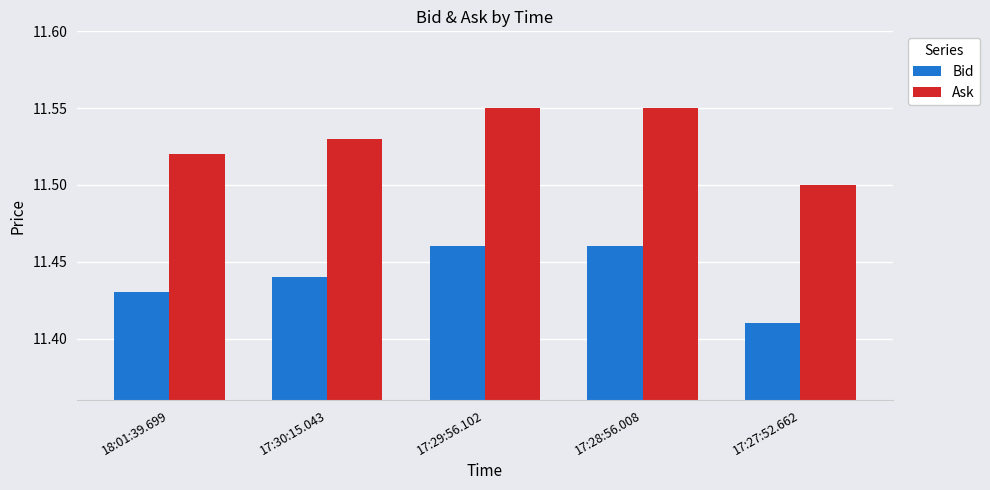

The value of Ask at 17:28:56.008 is 5.4. True or false?

False